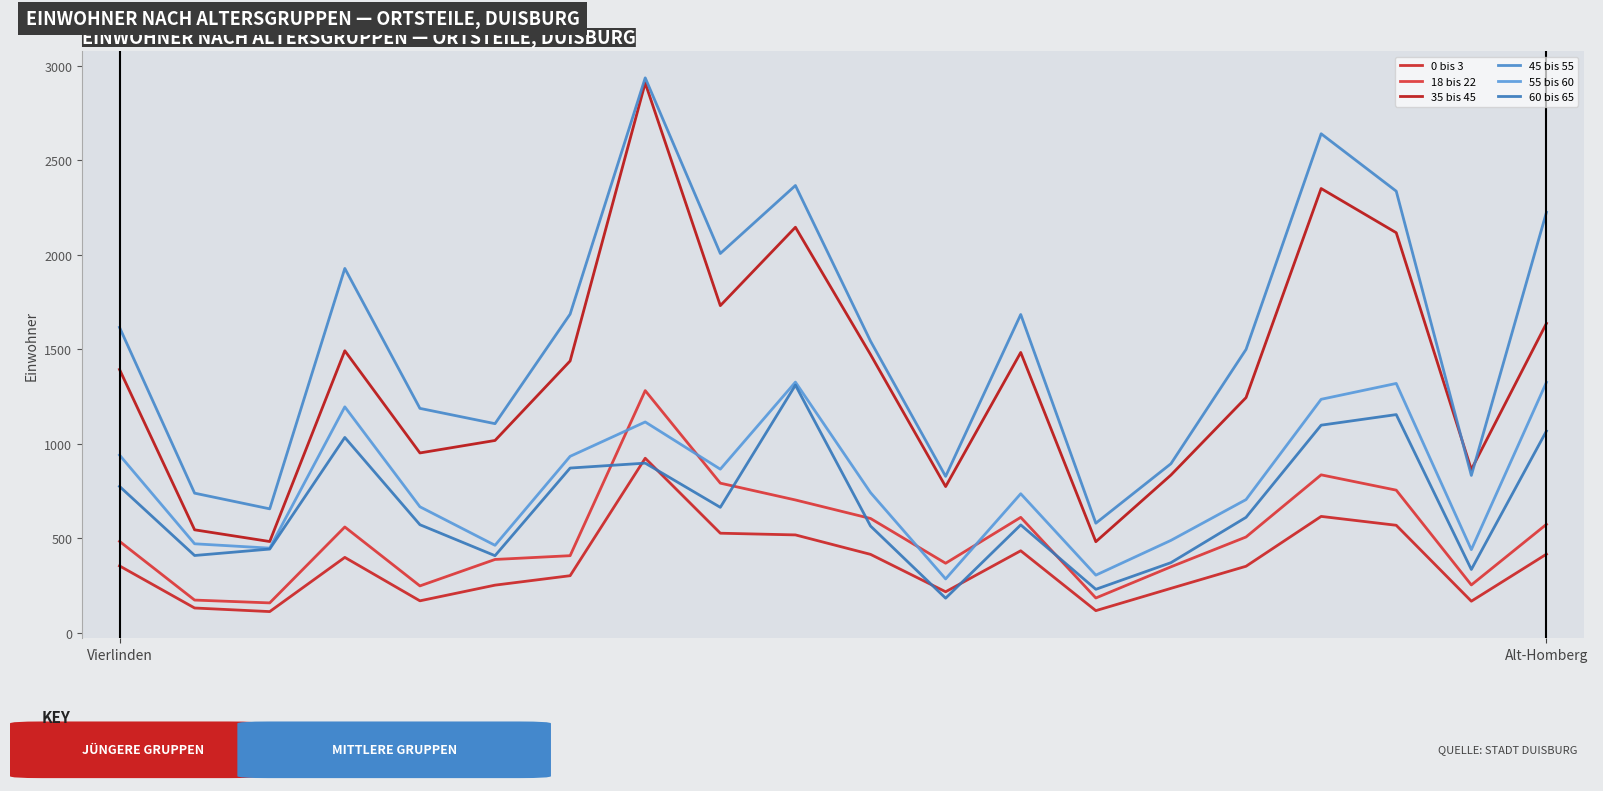

Where is 55 bis 60 nearest to the value 805?

8